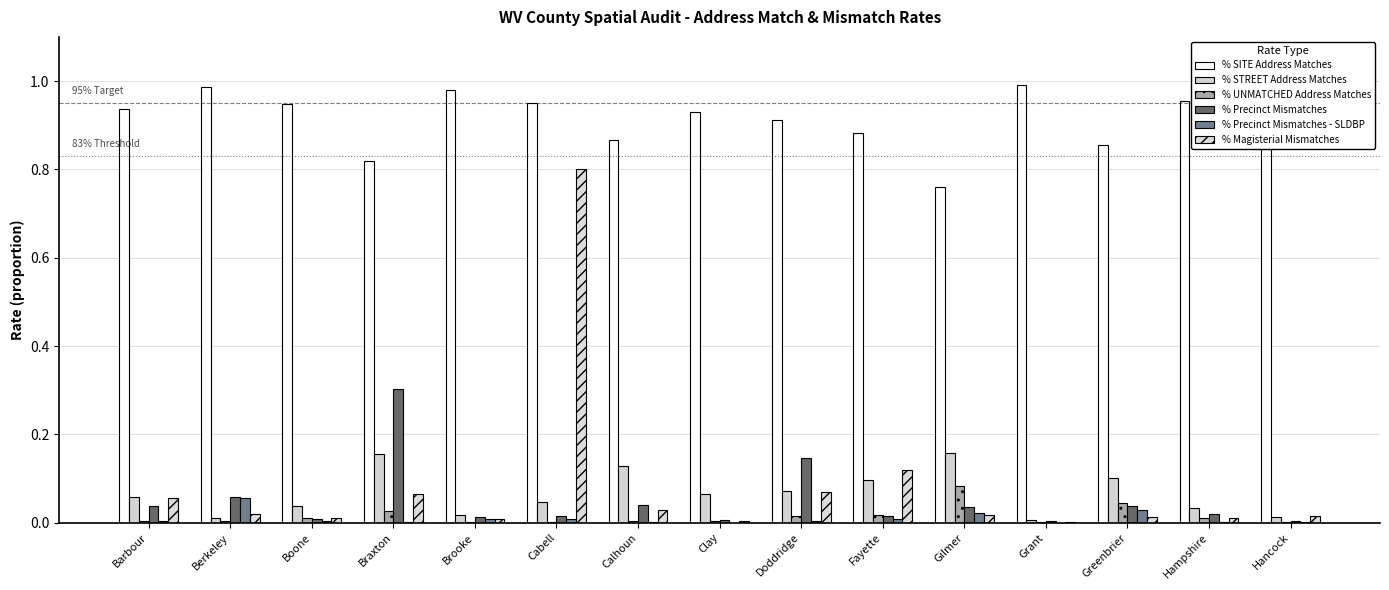

At which category is the sum across all series the highest?

Cabell